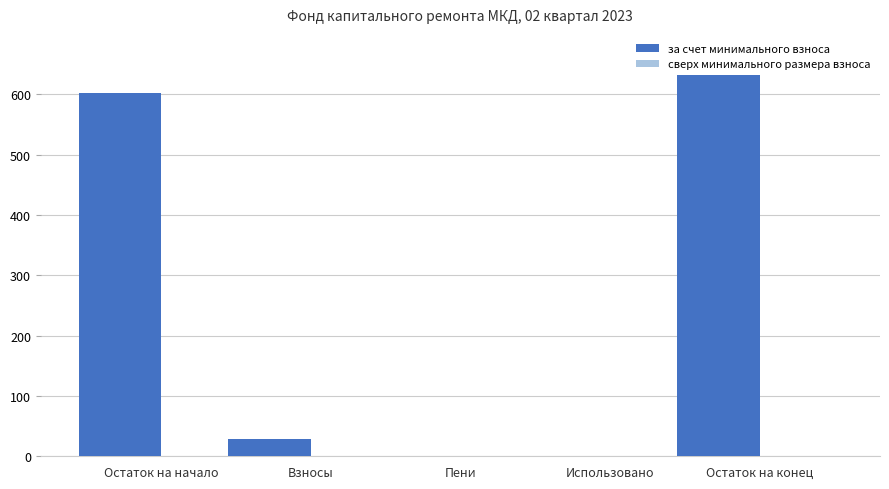

Which label corresponds to the largest value in the chart?

Остаток на конец